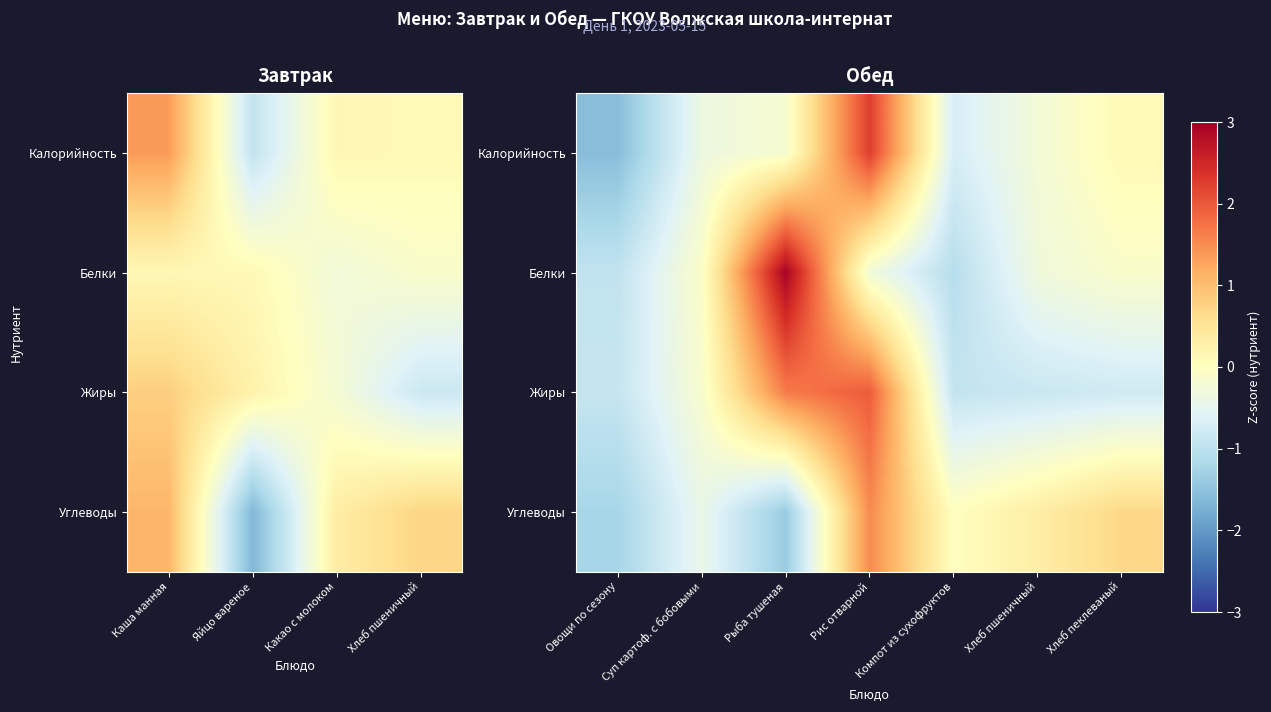

The Жиры series shows -1.5 at Овощи по сезону. True or false?

False